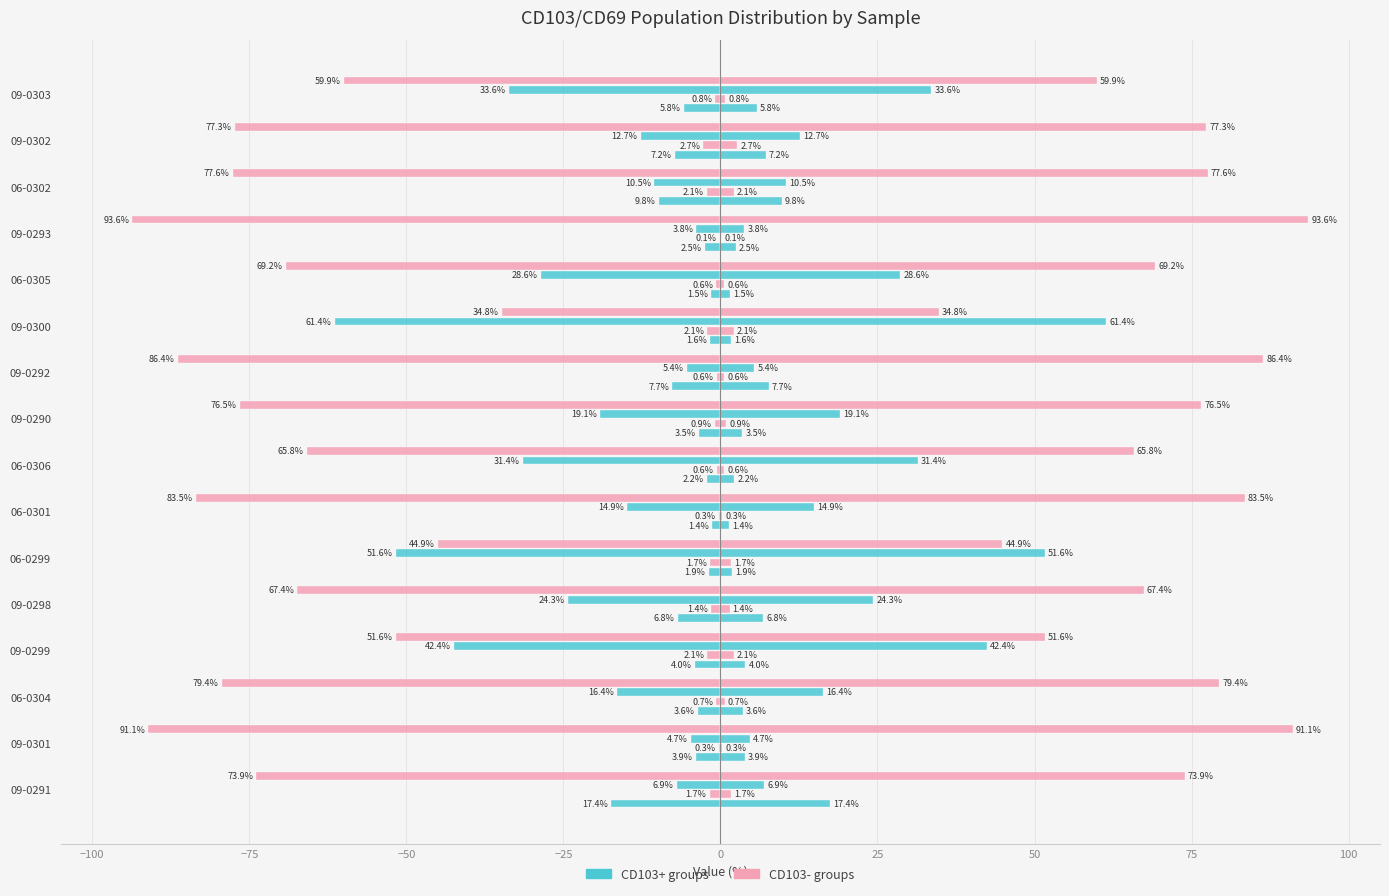

Reading right to left, extract all data points from this chart.

CD103+CD69-: -5.8	-7.2	-9.8	-2.5	-1.5	-1.6	-7.7	-3.5	-2.2	-1.4	-1.9	-6.8	-4.0	-3.6	-3.9	-17.4
CD103+CD69+: -0.8	-2.7	-2.1	-0.1	-0.6	-2.1	-0.6	-0.9	-0.6	-0.3	-1.7	-1.4	-2.1	-0.7	-0.3	-1.7
CD103-CD69+: -33.6	-12.7	-10.5	-3.8	-28.6	-61.4	-5.4	-19.1	-31.4	-14.9	-51.6	-24.3	-42.4	-16.4	-4.7	-6.9
CD103-CD69-: -59.9	-77.3	-77.6	-93.6	-69.2	-34.8	-86.4	-76.5	-65.8	-83.5	-44.9	-67.4	-51.6	-79.4	-91.1	-73.9